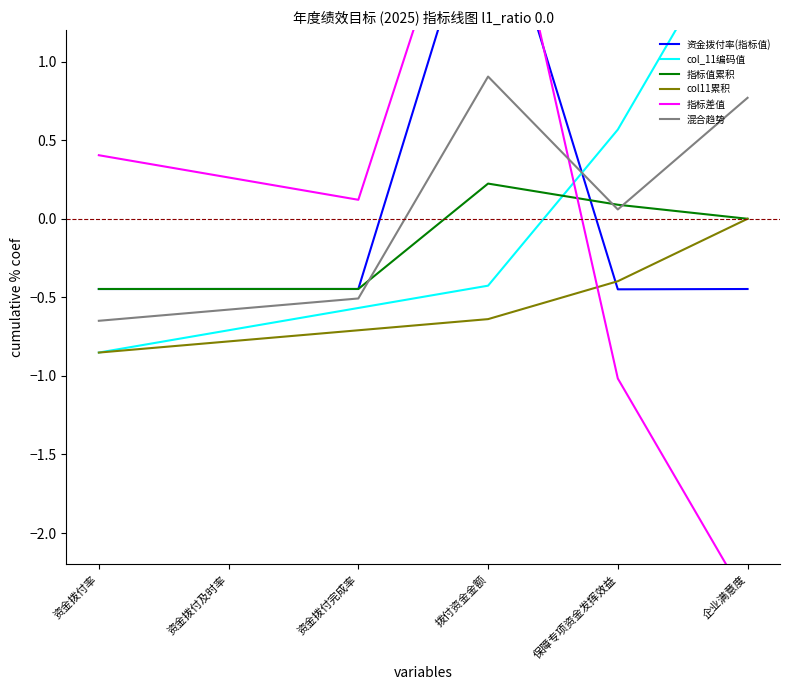

Where is col11累积 nearest to the value 0?

企业满意度